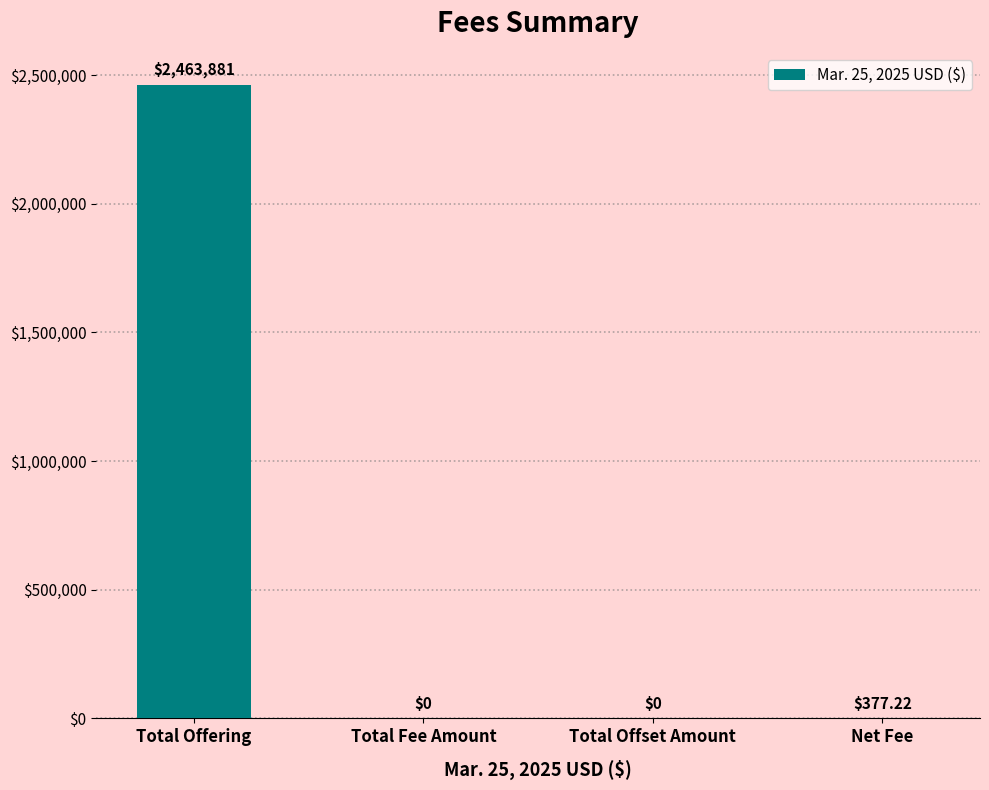

Reading left to right, transcribe all the data shown in this chart.

2463881.0	0.0	0.0	377.2